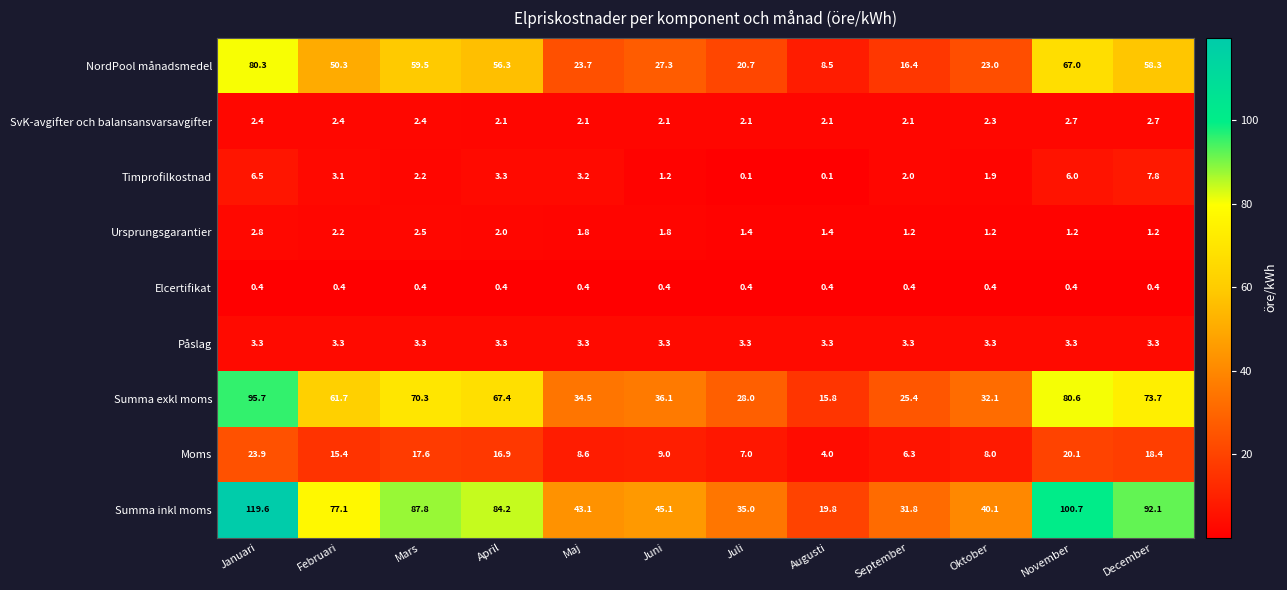

What is the total value across all series at Juli?

98.0